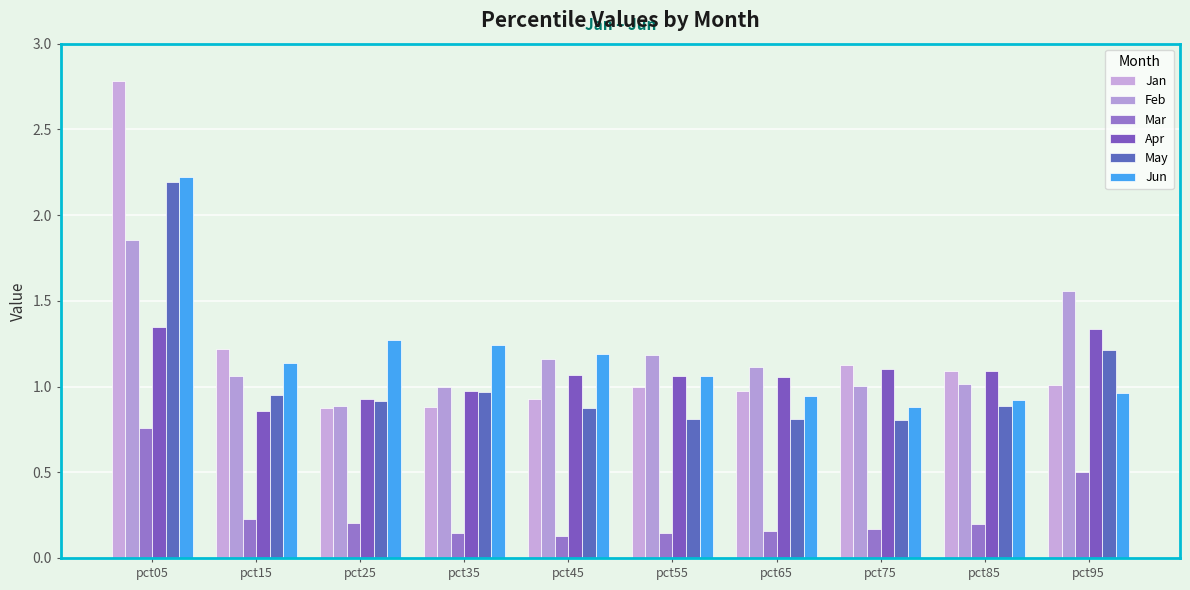

How many categories are shown in the chart?

10